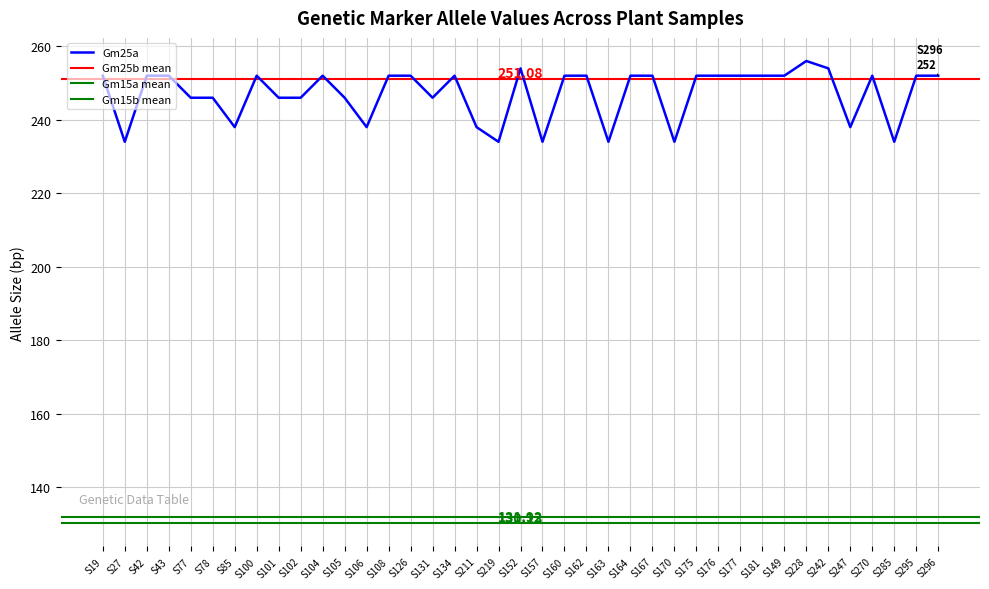

What is the maximum value shown in the chart?

256